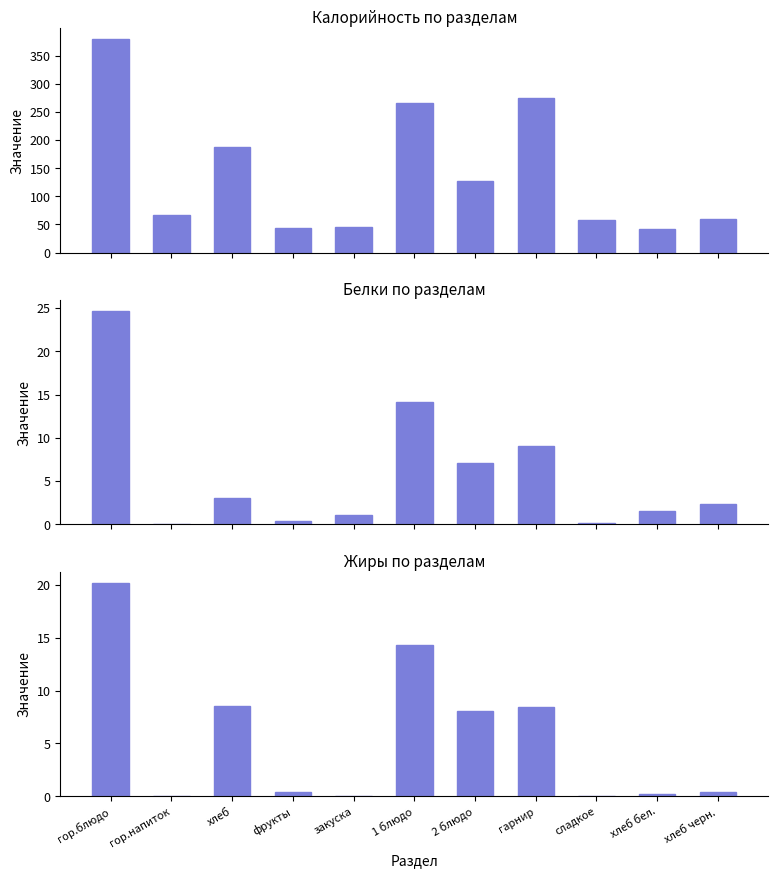

What is the average value of the Белки series?

5.8